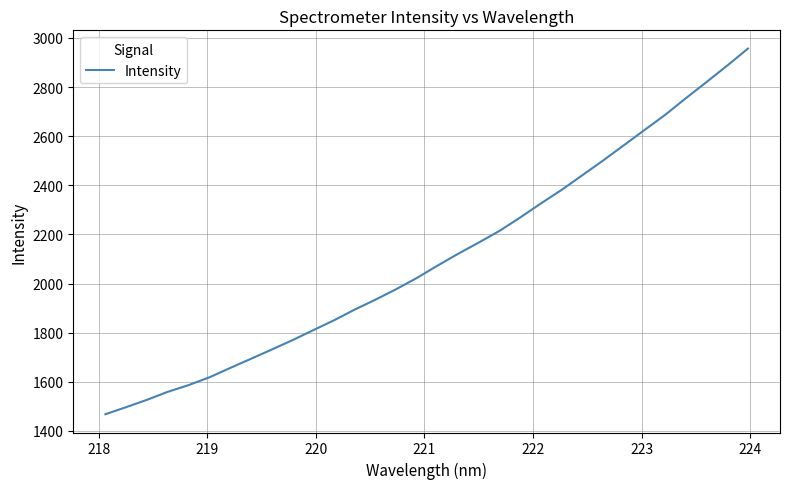

What is the maximum value shown in the chart?

2956.8